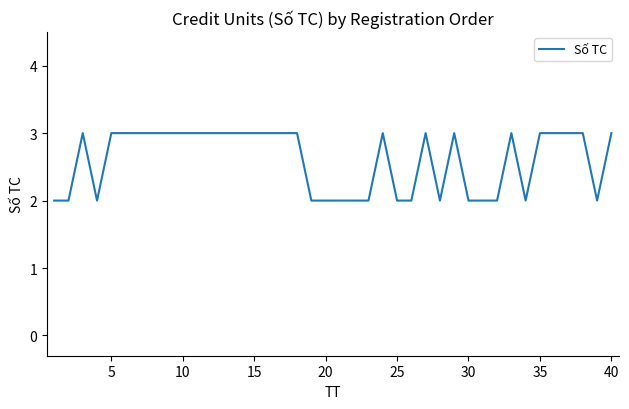

What is the greatest value displayed?

3